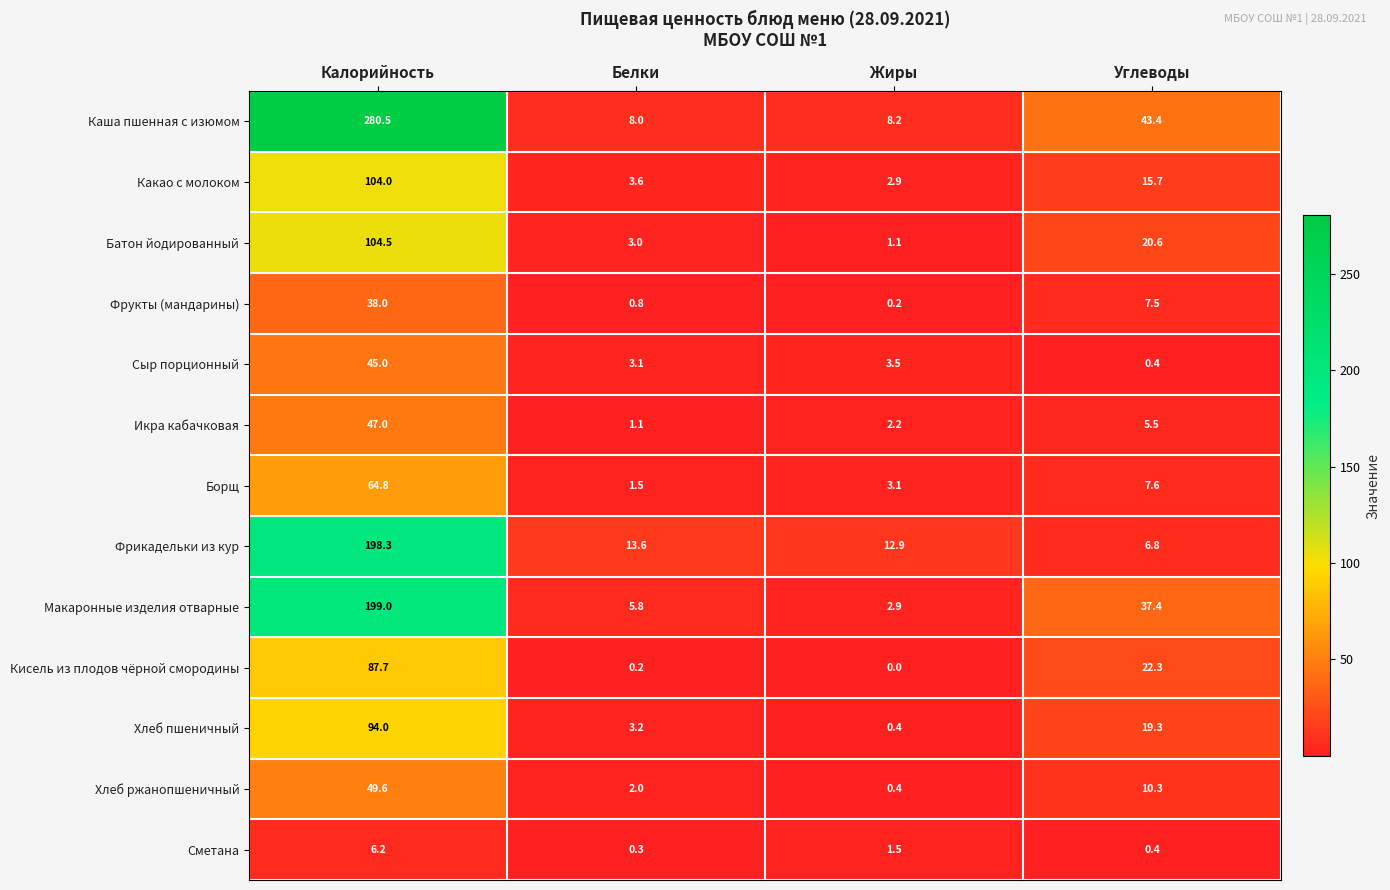

What is the sum of the Фрукты (мандарины) values at Жиры and Углеводы?

7.7